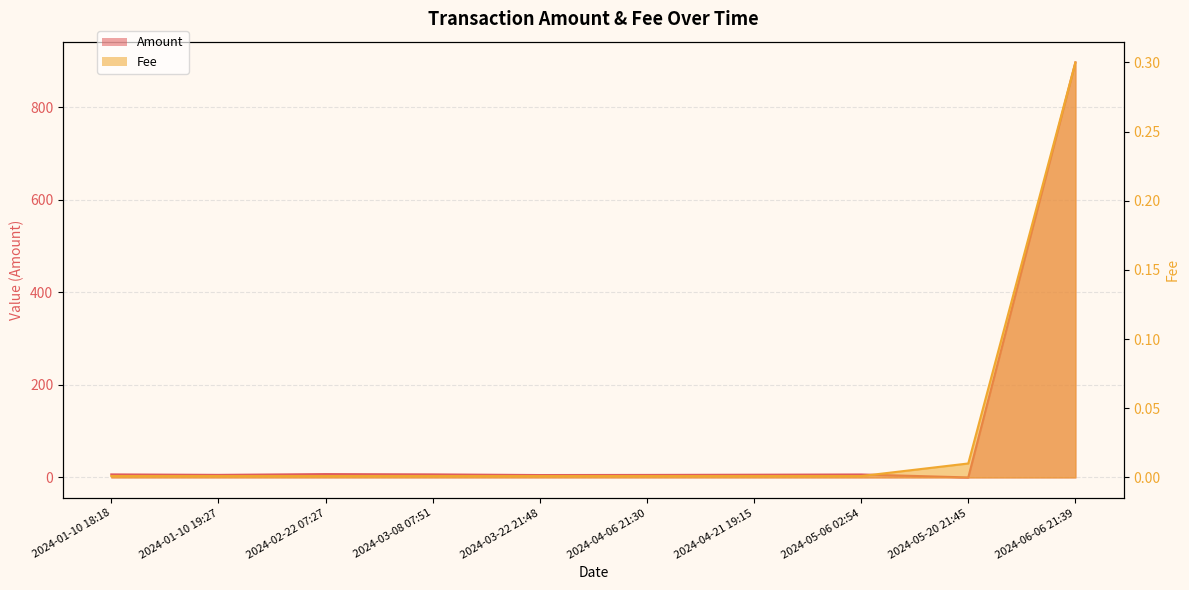

Which series has the largest range (max minus min)?

Amount